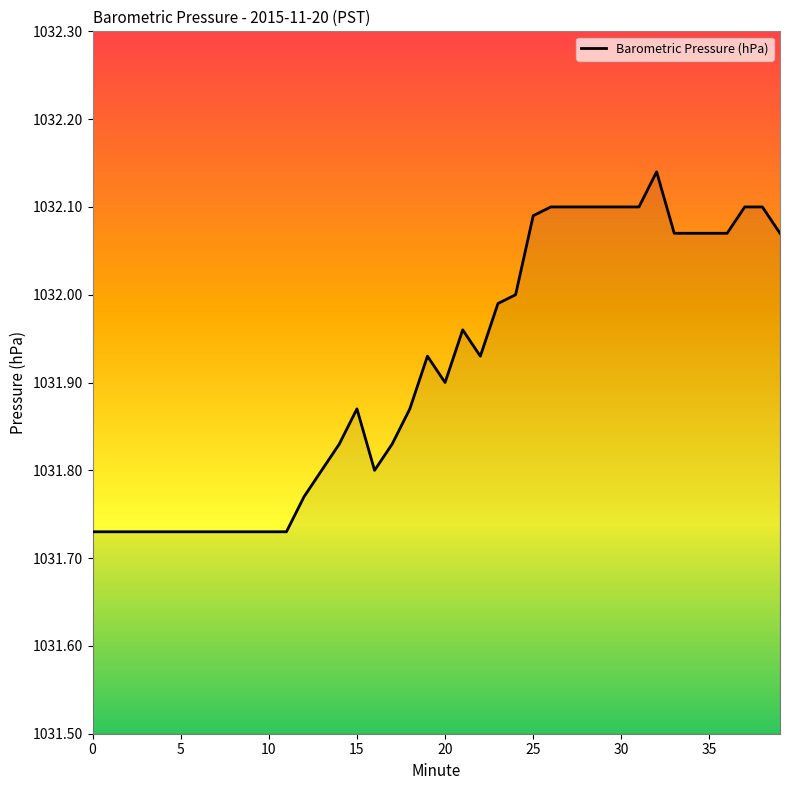

What is the difference between the maximum and minimum values?

0.4